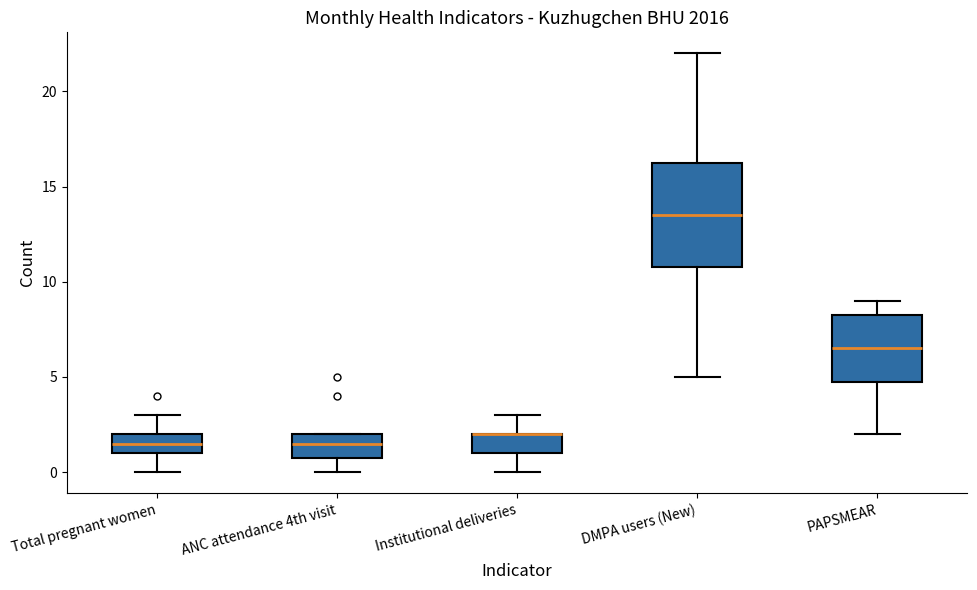

Where is the lower edge of the box for Total pregnant women on the y-axis? The values are not printed on the chart, so give them approximately, as read against the axis.

1.0